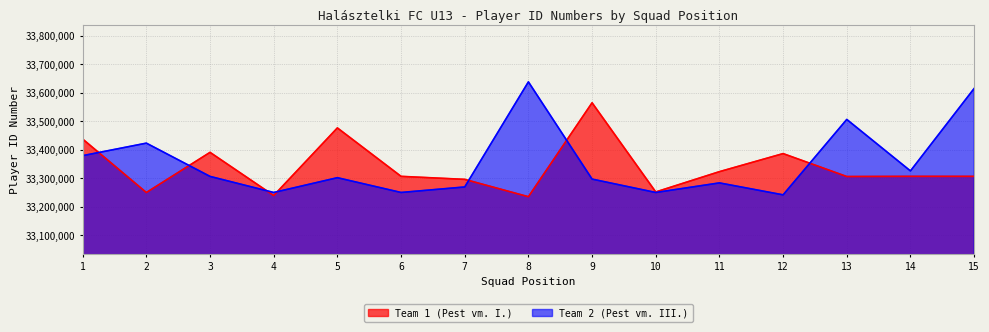

Where is the first local minimum for Team 1 (Pest vm. I.)?

2